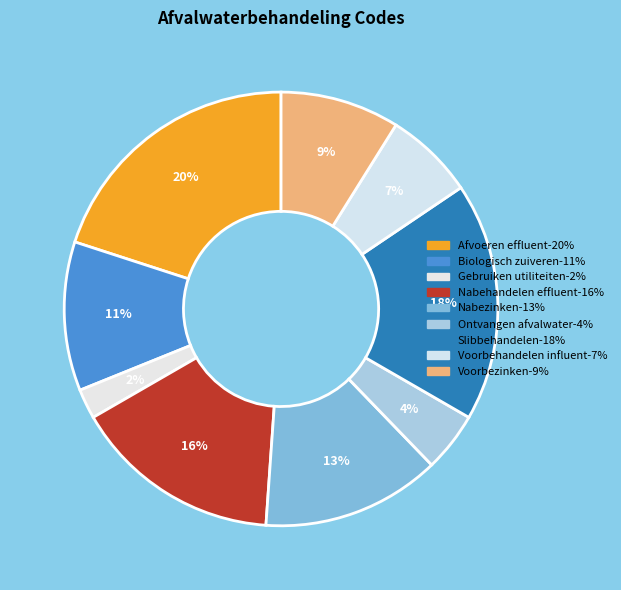

How many slices are in this pie chart?

9